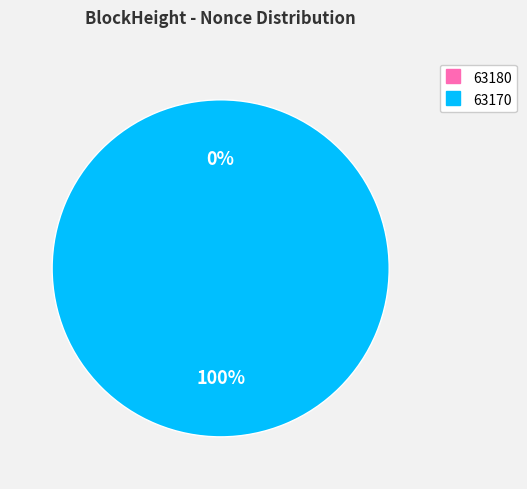

Is there a majority slice in this chart?

Yes